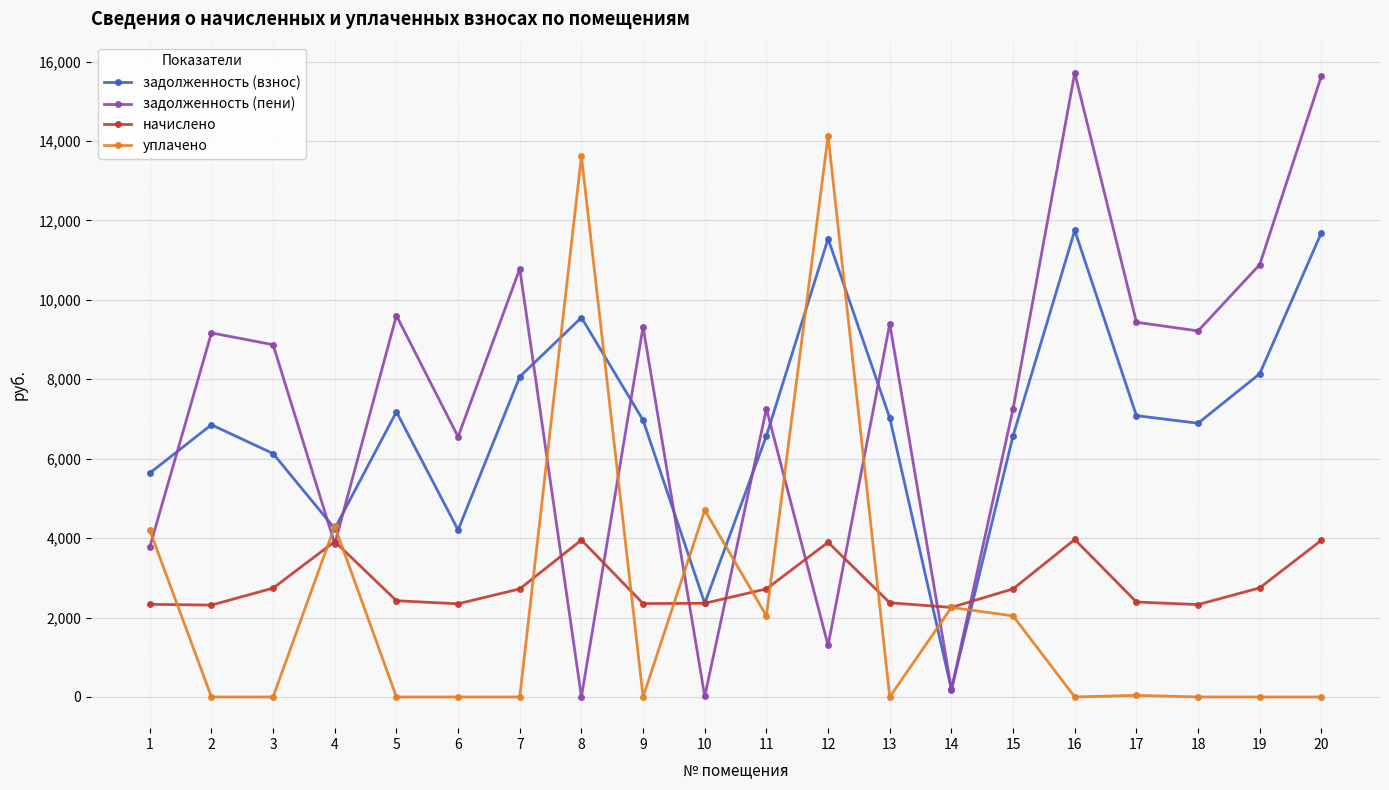

The задолженность (пени) series shows 594.8 at 12. True or false?

False